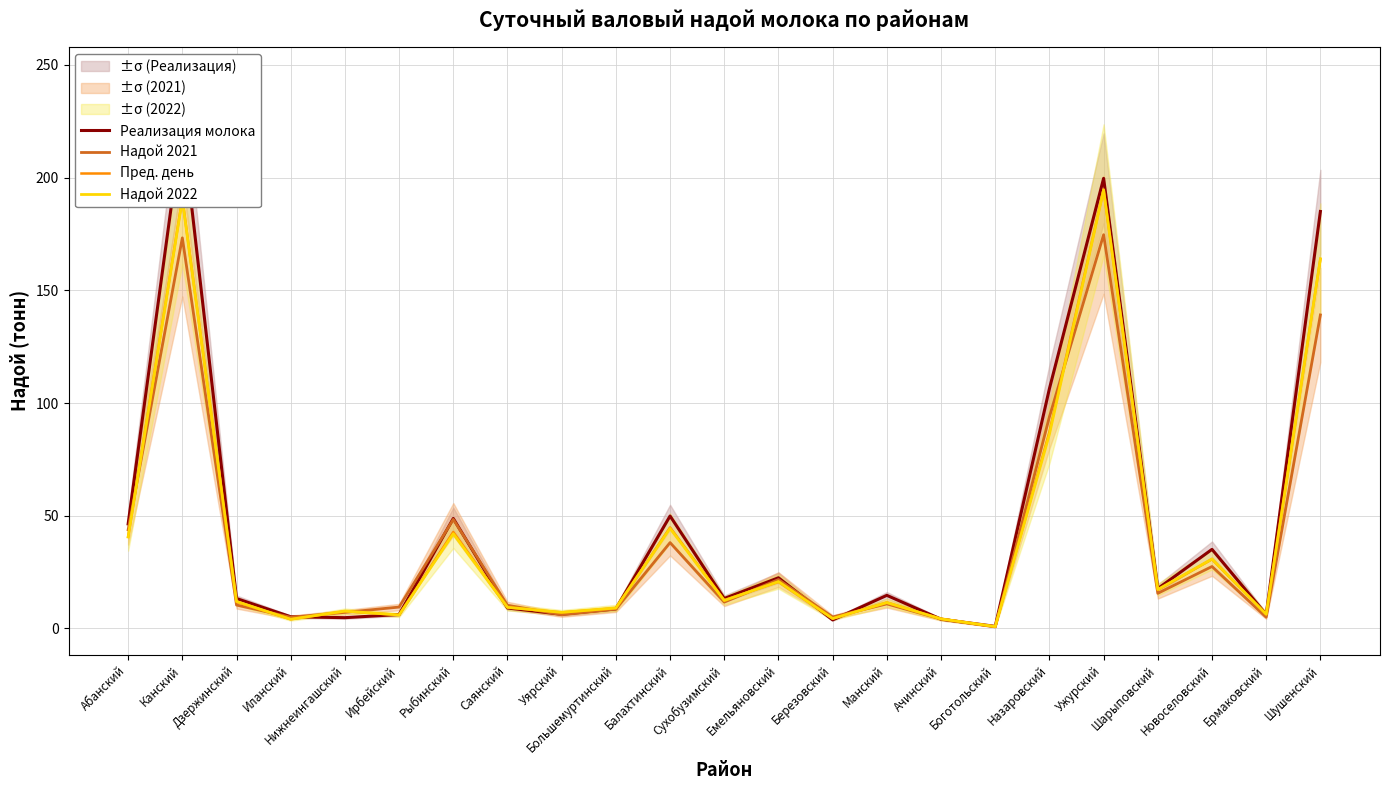

How many times do Надой 2022 and Пред. день cross each other?

5